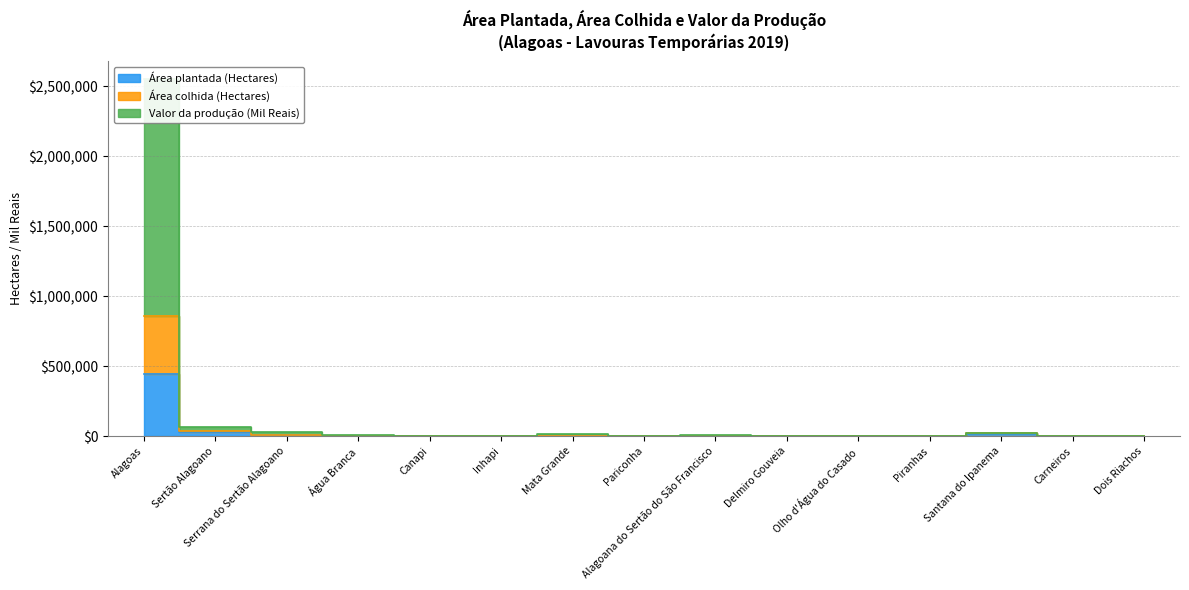

What is the value of the Área colhida (Hectares) point at the 2nd from the left?

63978